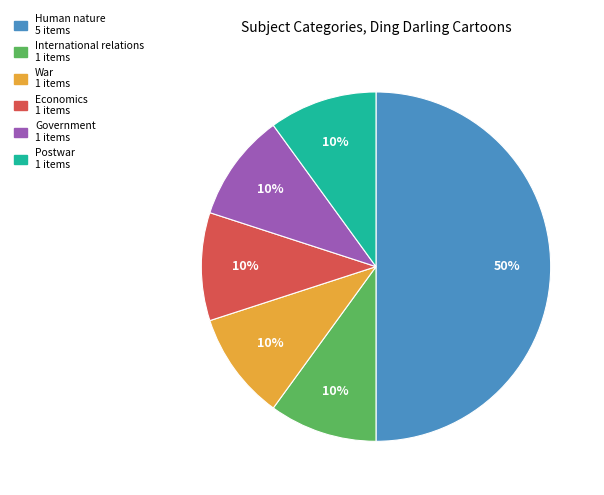

The International relations slice represents 10% of the pie. True or false?

True